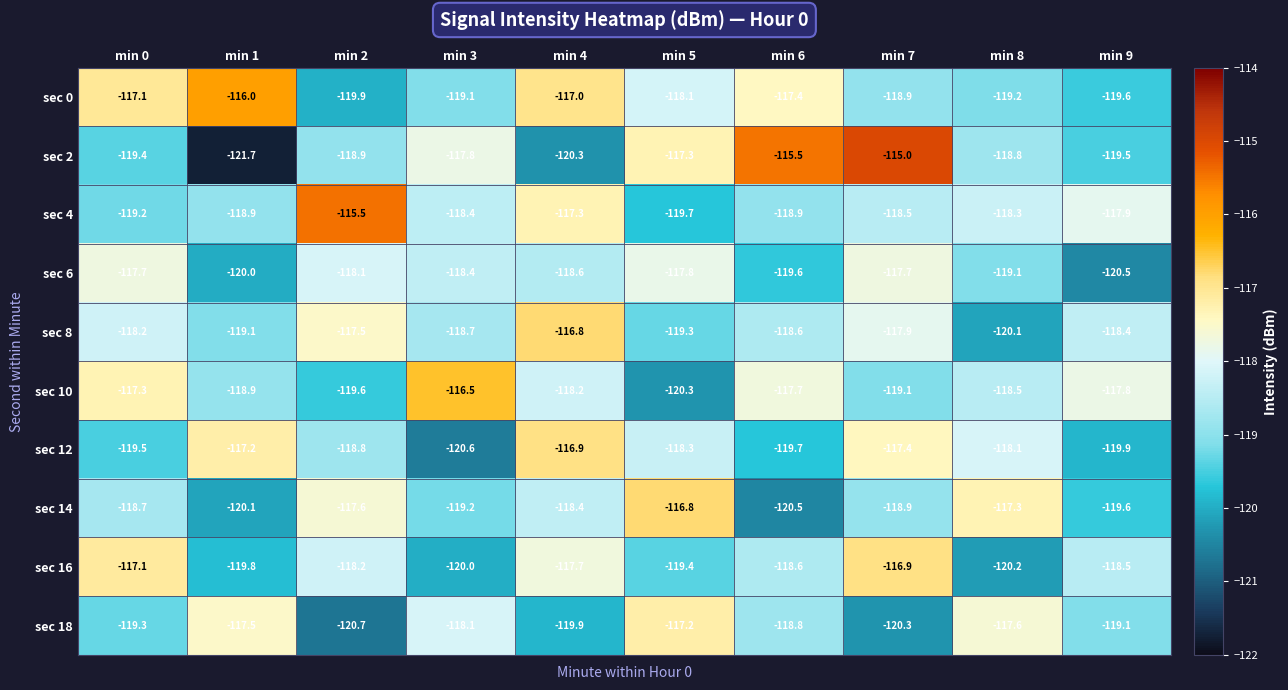

At which category is the sum across all series the highest?

min 7